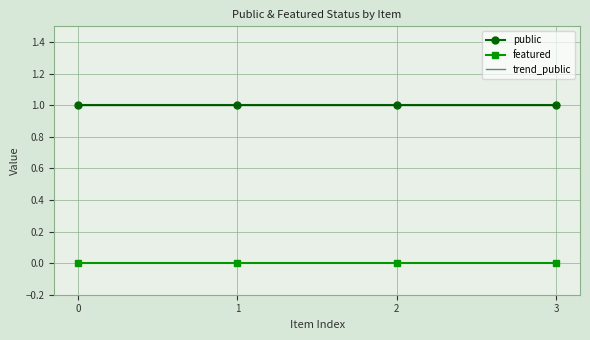

True or false: featured and public intersect in this chart.

False